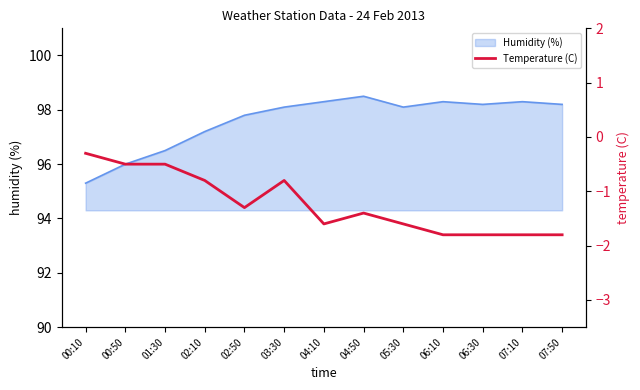

The value at 07:10 is -1.8. True or false?

True